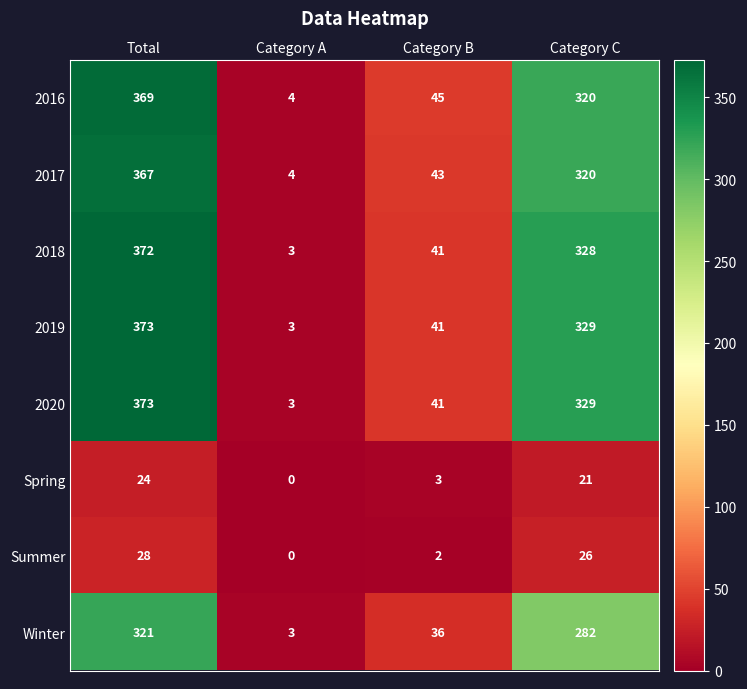

What is the spread (max minus min) of values at Category B?

43